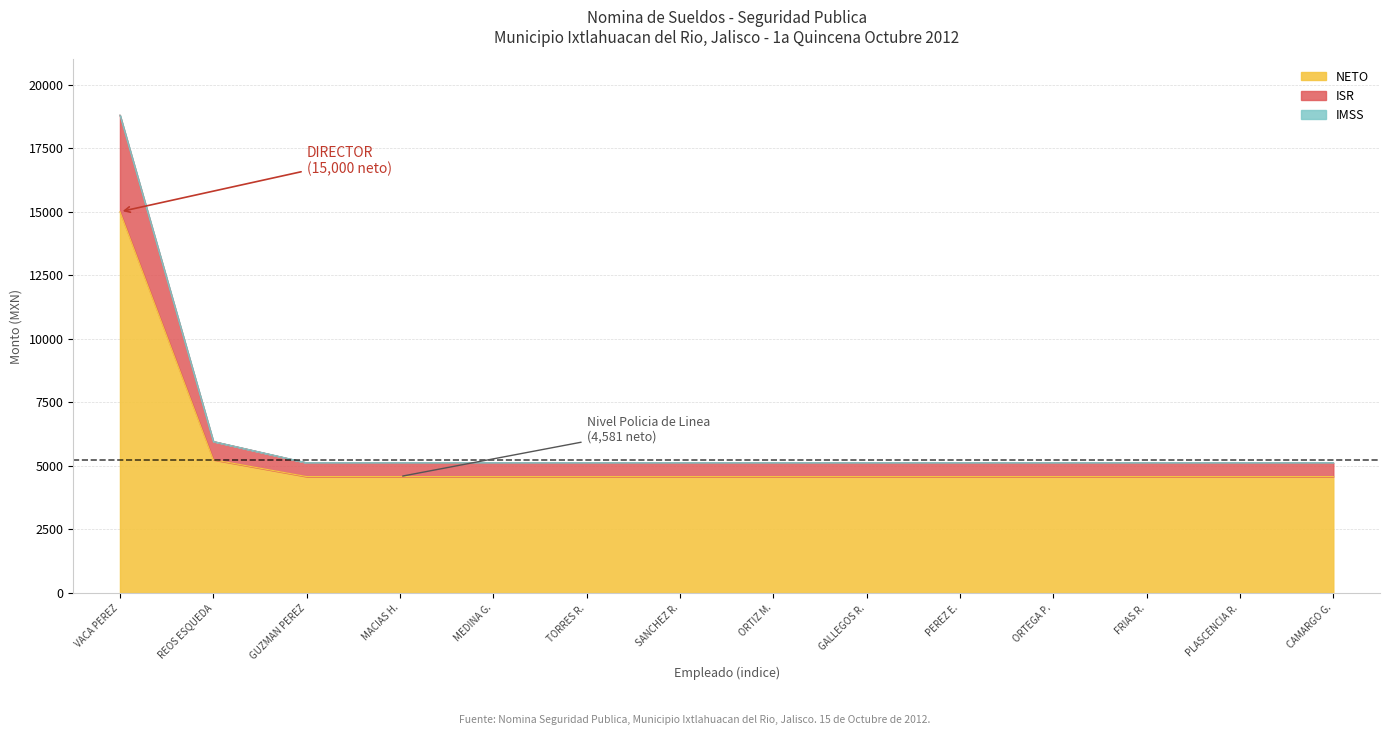

At which category is the sum across all series the highest?

VACA PEREZ